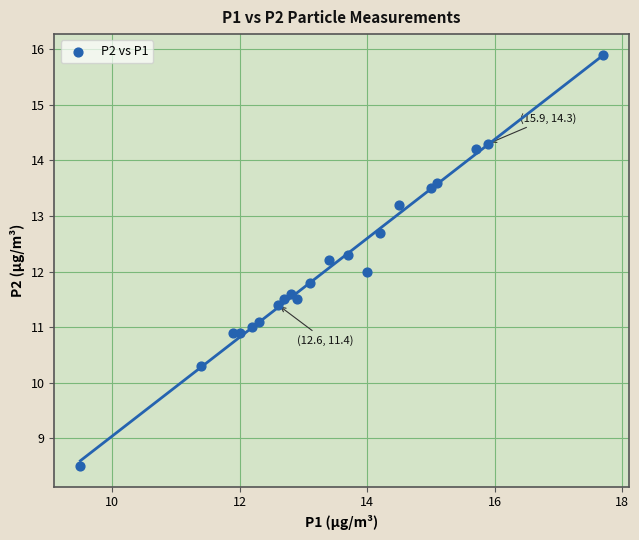

What is the range of X values (max minus min)?

8.2